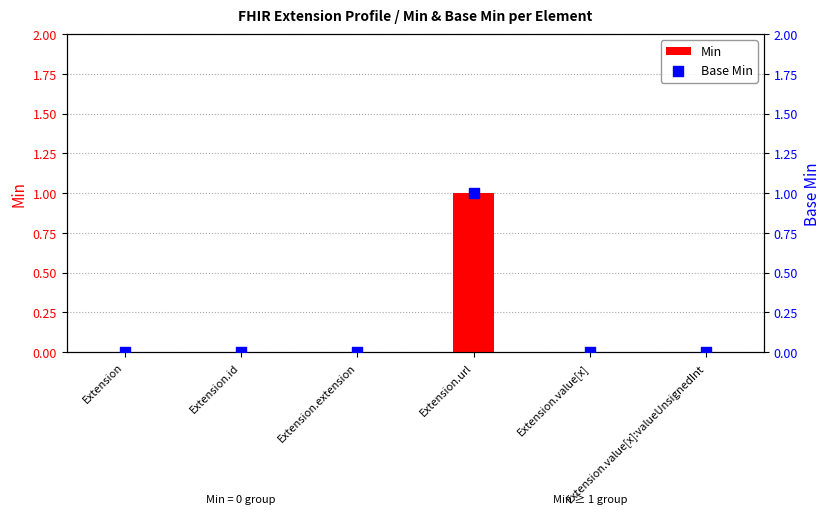

Which series reaches the maximum Y coordinate?

Min